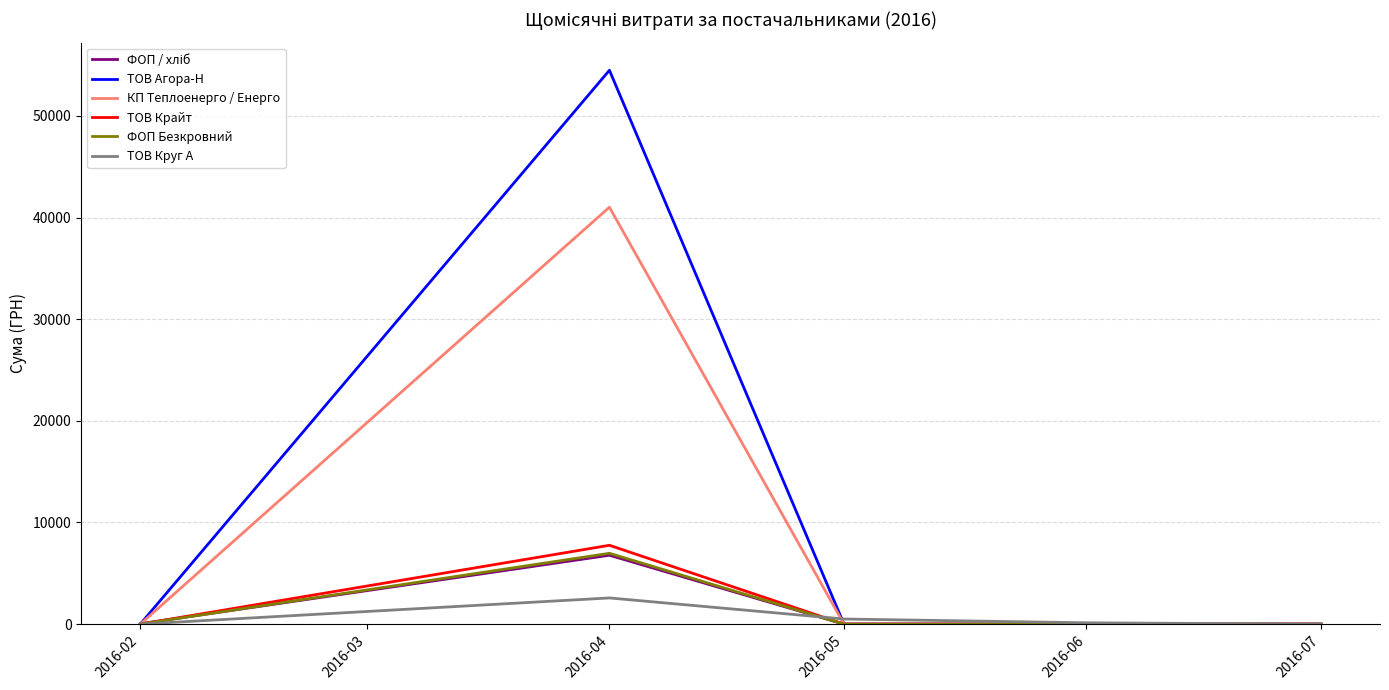

What is the difference between the maximum and minimum values in the ТОВ Круг А series?

2577.0